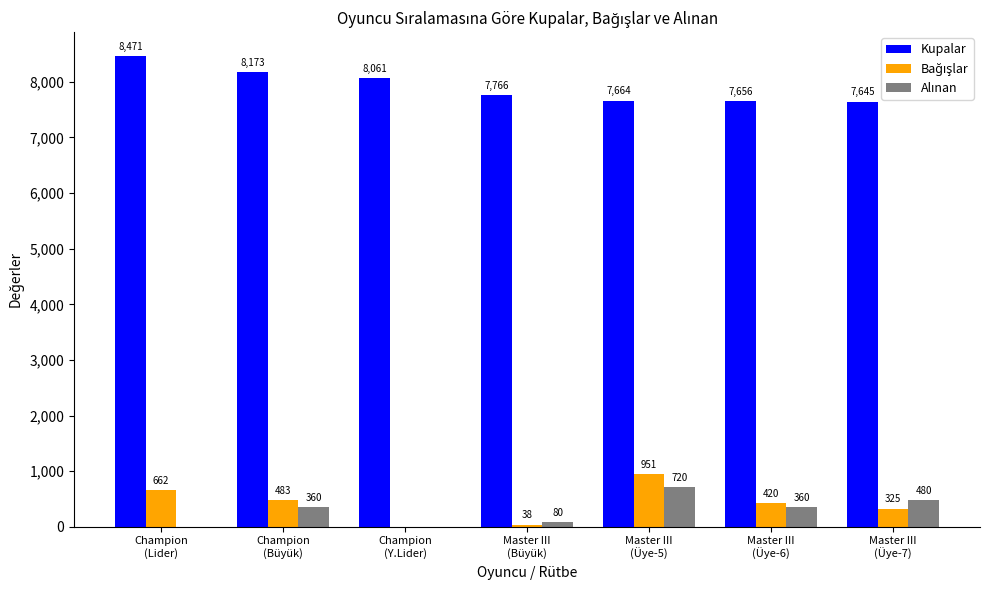

How many groups of bars are there?

7